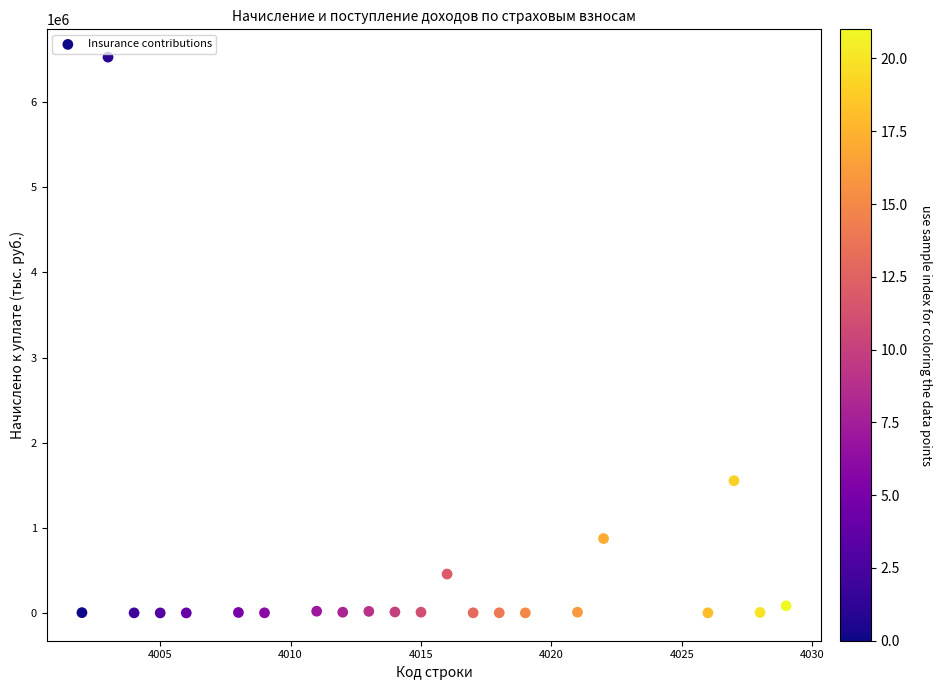

What Y value in the scatter plot is closest to 3265233?

1552878